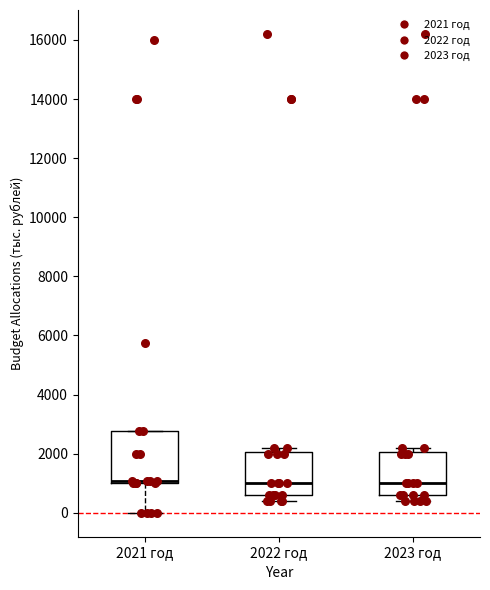

Where is the lower edge of the box for 2021 год on the y-axis? The values are not printed on the chart, so give them approximately, as read against the axis.

1000